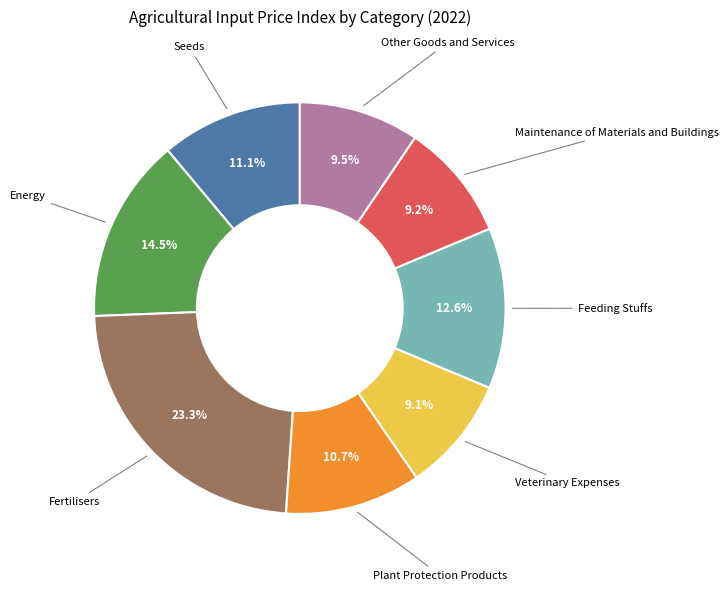

Does any single category account for the majority?

No